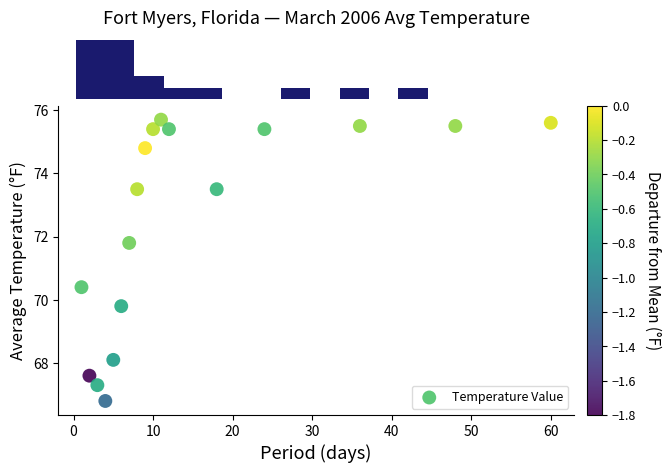

What is the range of X values (max minus min)?

59.0